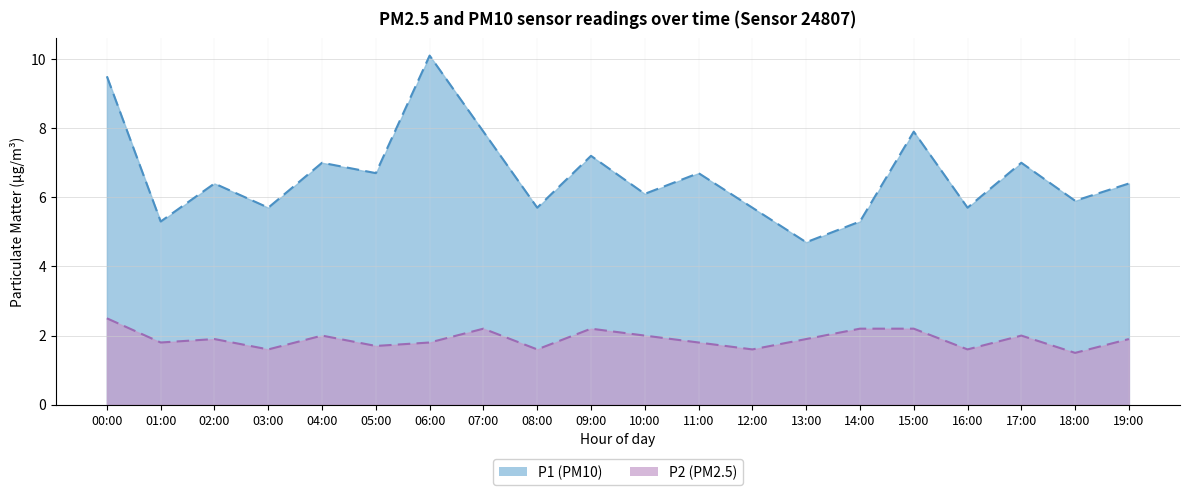

Is it true that P1 equals 1.7 at 05:00?

False